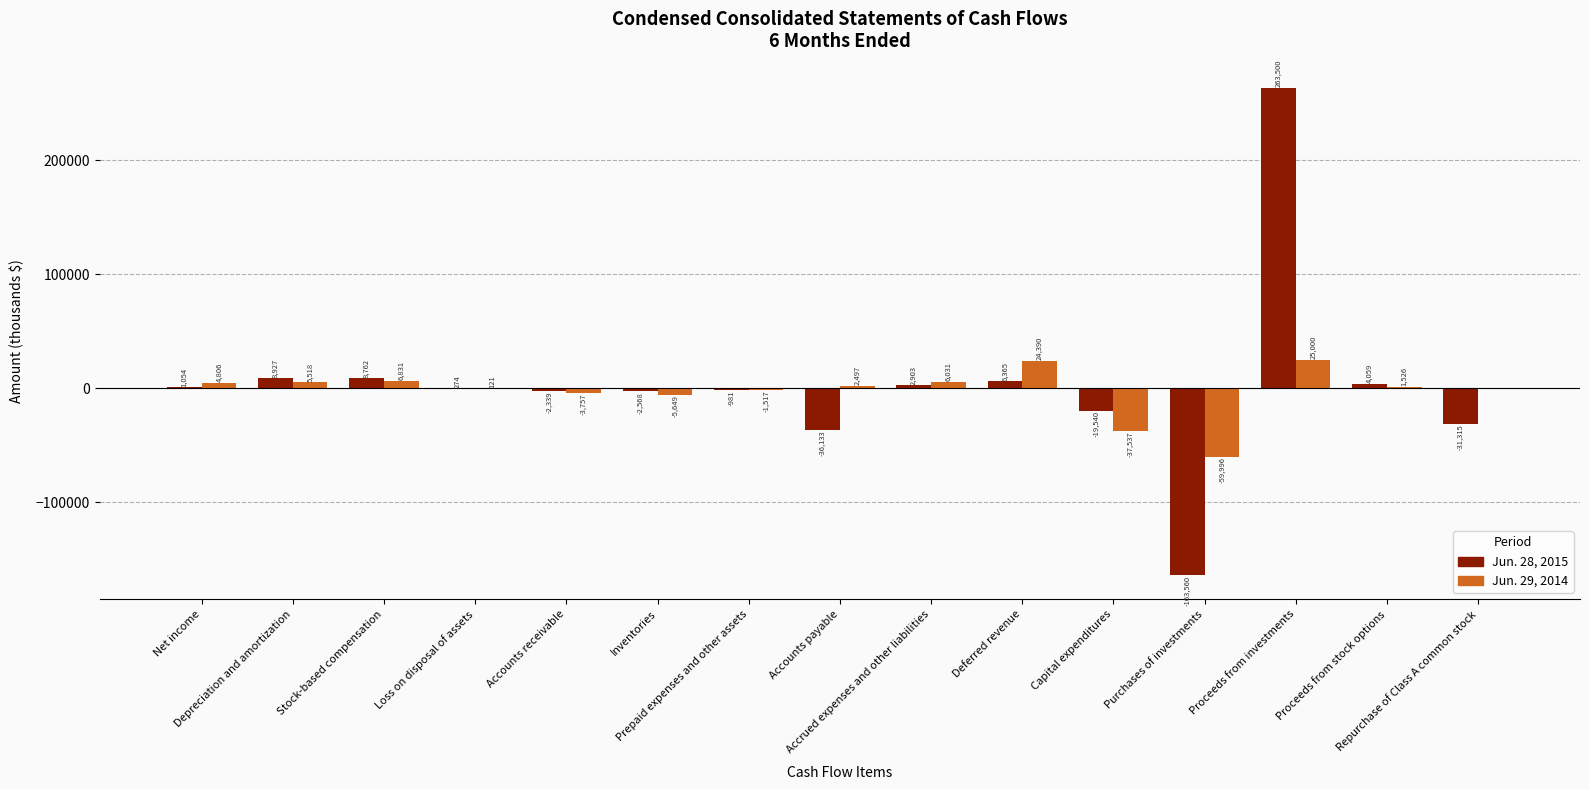

At which label is Jun. 28, 2015 closest to 49970?

Depreciation and amortization